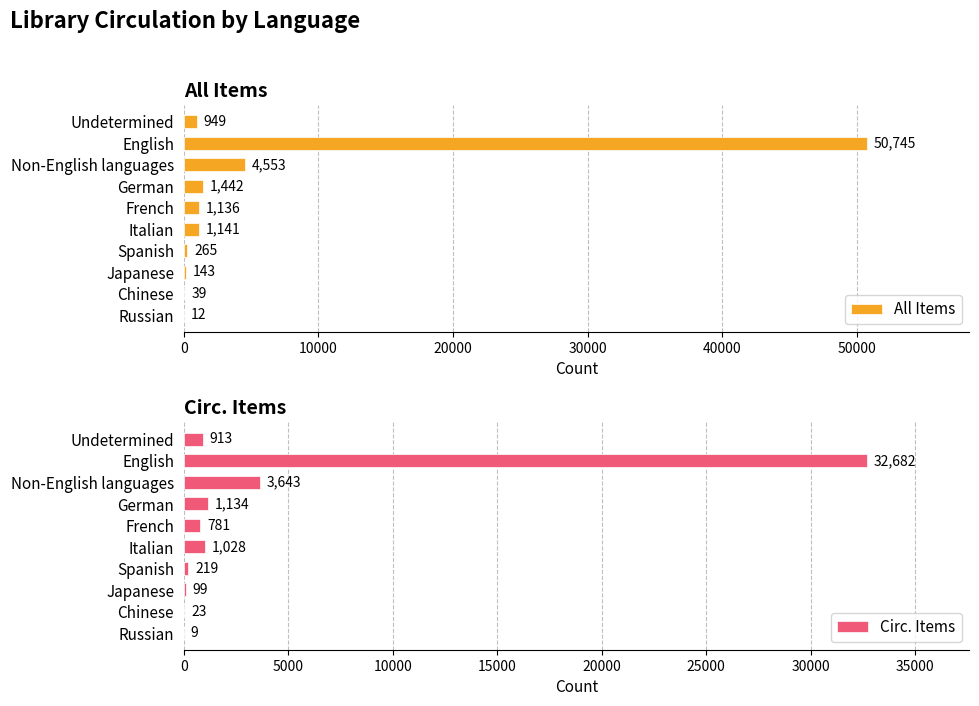

Count the number of categories in the chart.

10